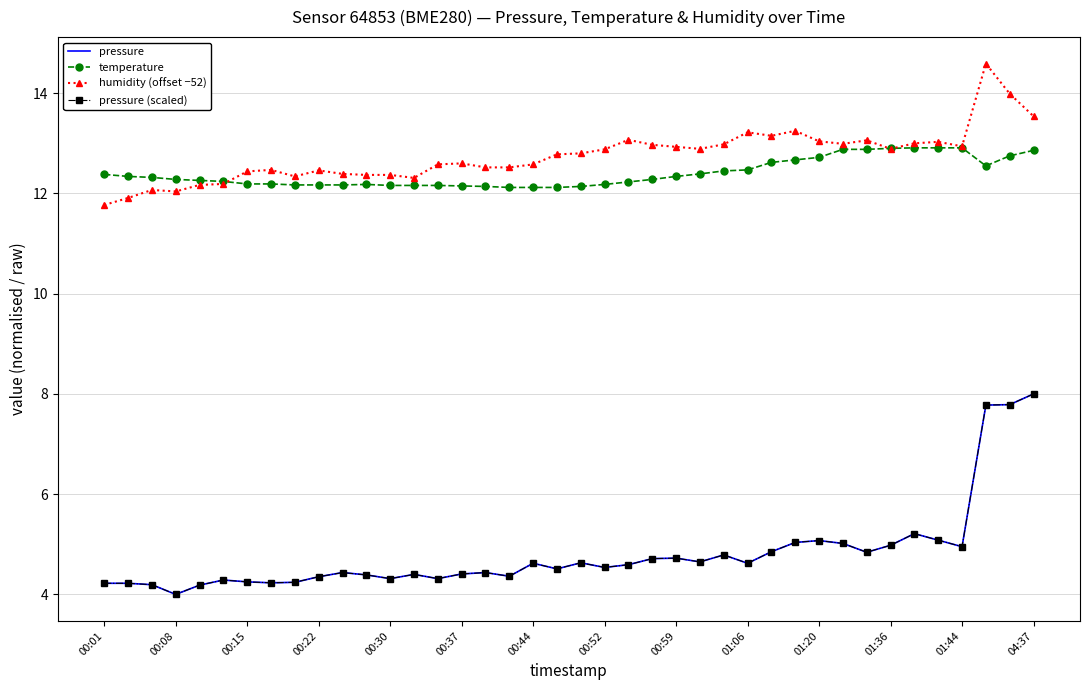

What is the lowest value of the pressure series?

4.0